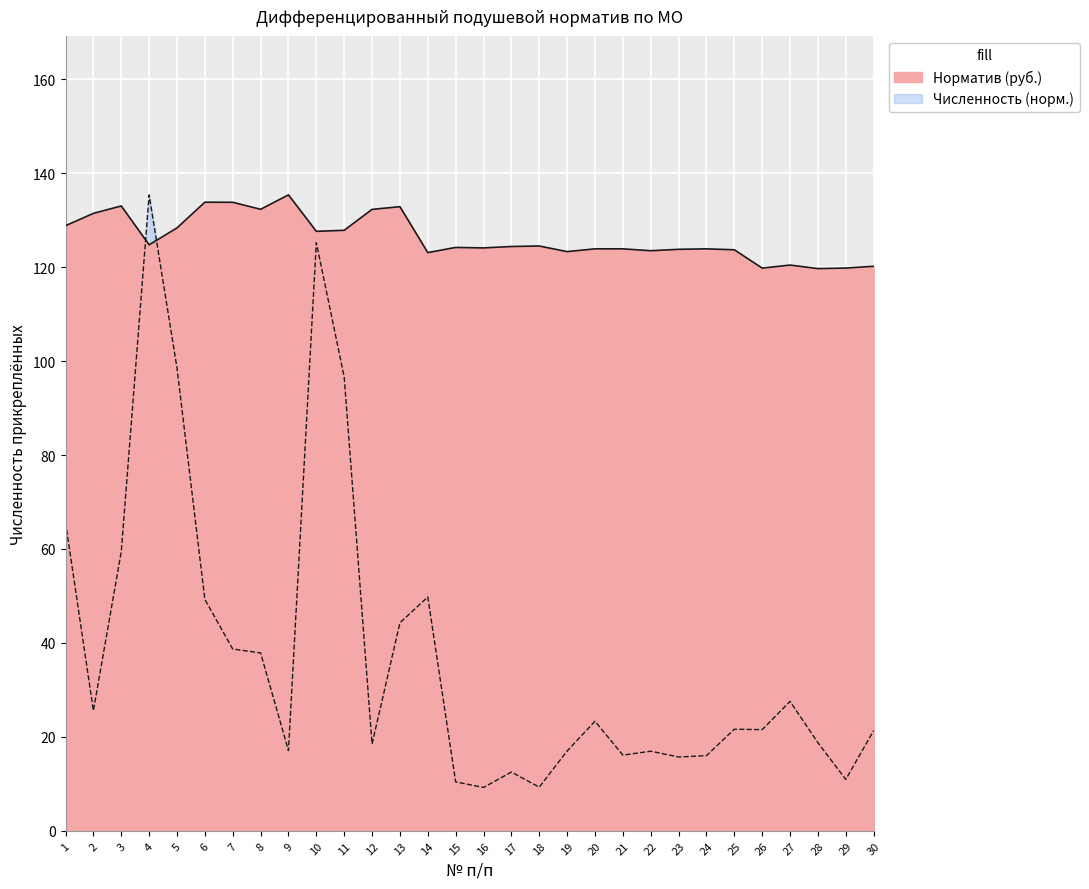

True or false: Дифференцированный подушевой норматив and Численность прикреплённых intersect in this chart.

True